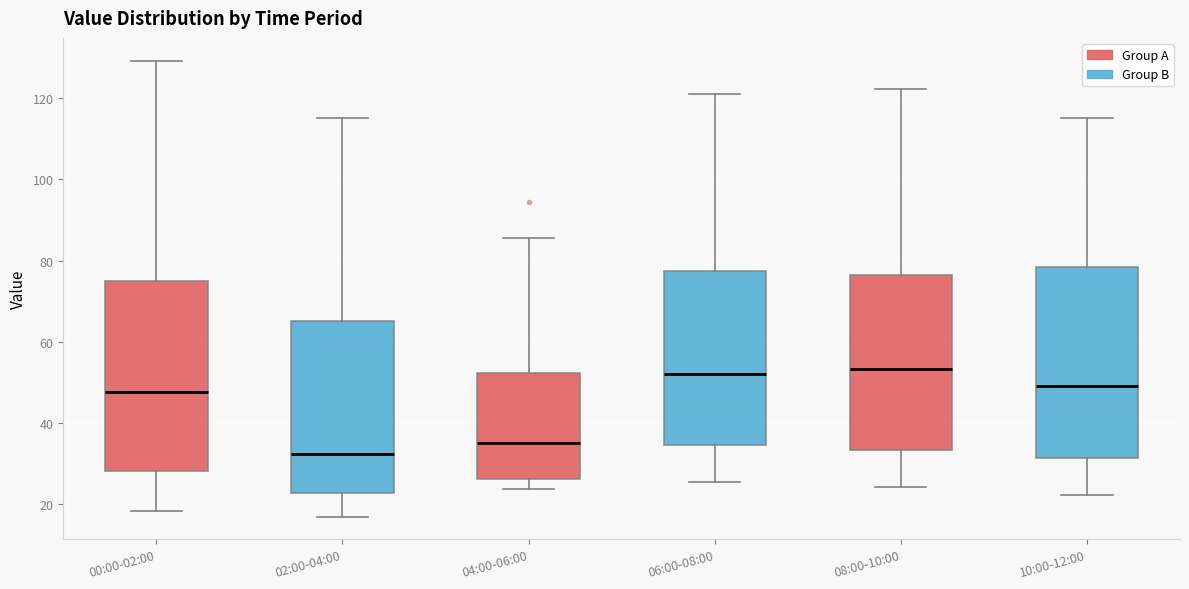

Where does the lower whisker of the box for 10:00-12:00 end on the y-axis? The values are not printed on the chart, so give them approximately, as read against the axis.

22